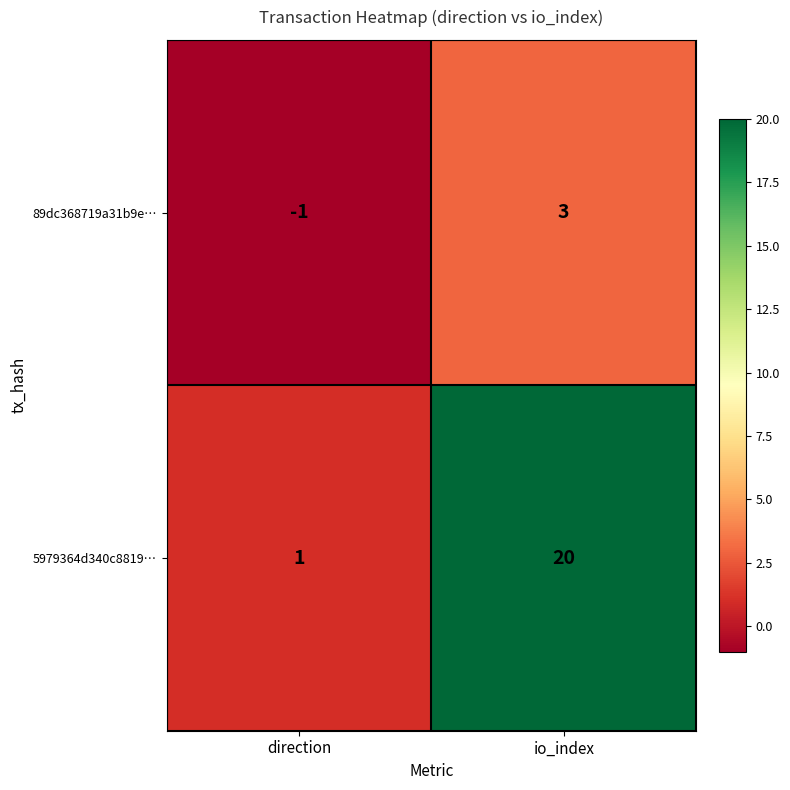

At how many categories does at least one series exceed 5?

1